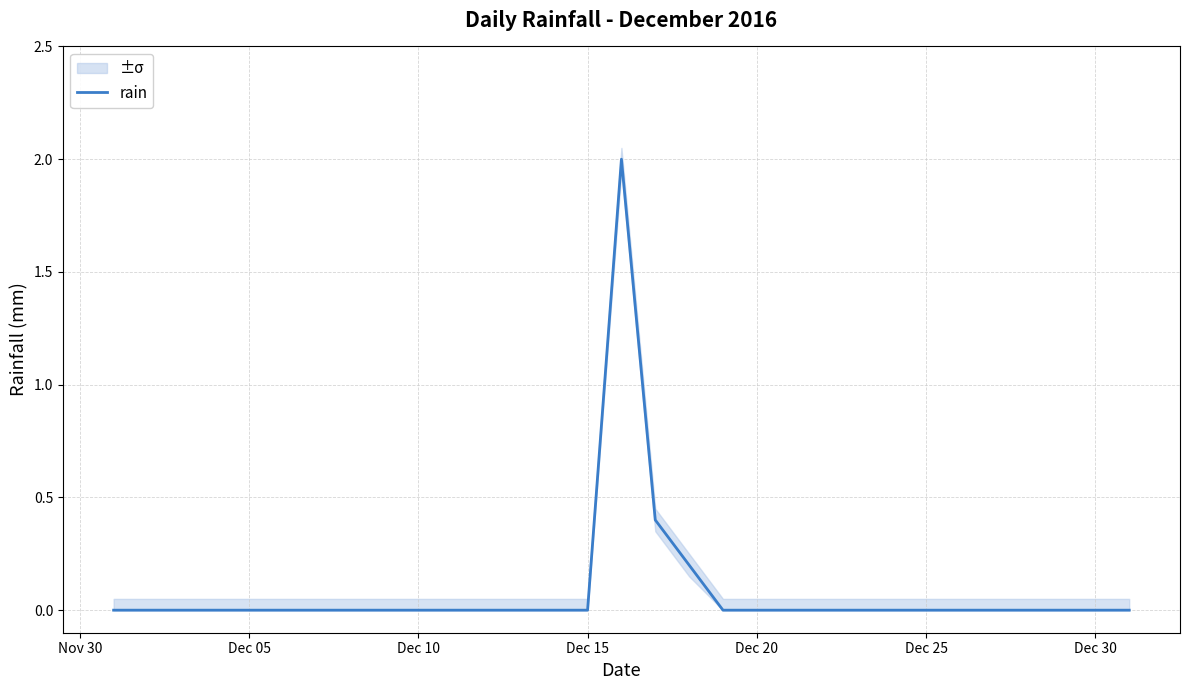

What is the sum of all values?

2.6